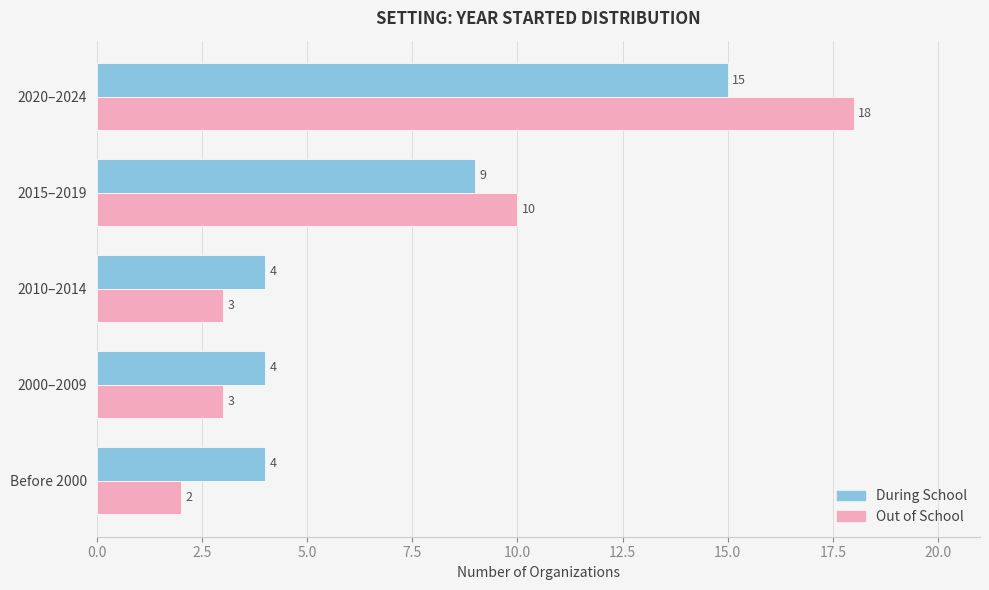

Which series has the widest spread of values?

Out of School